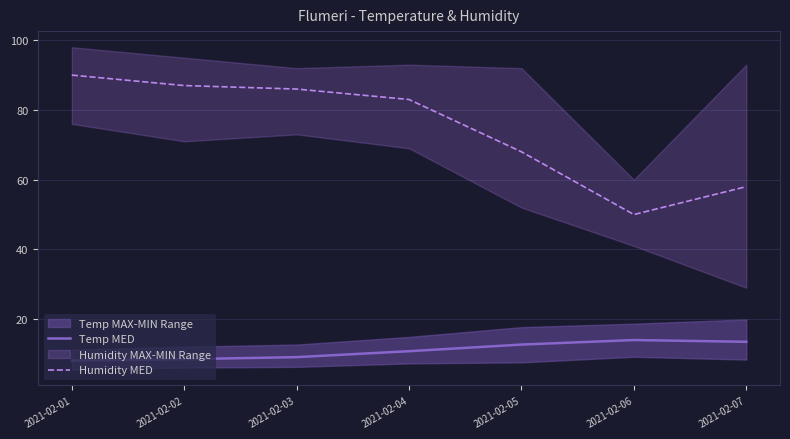

Which series has the largest total across all categories?

Humidity MED